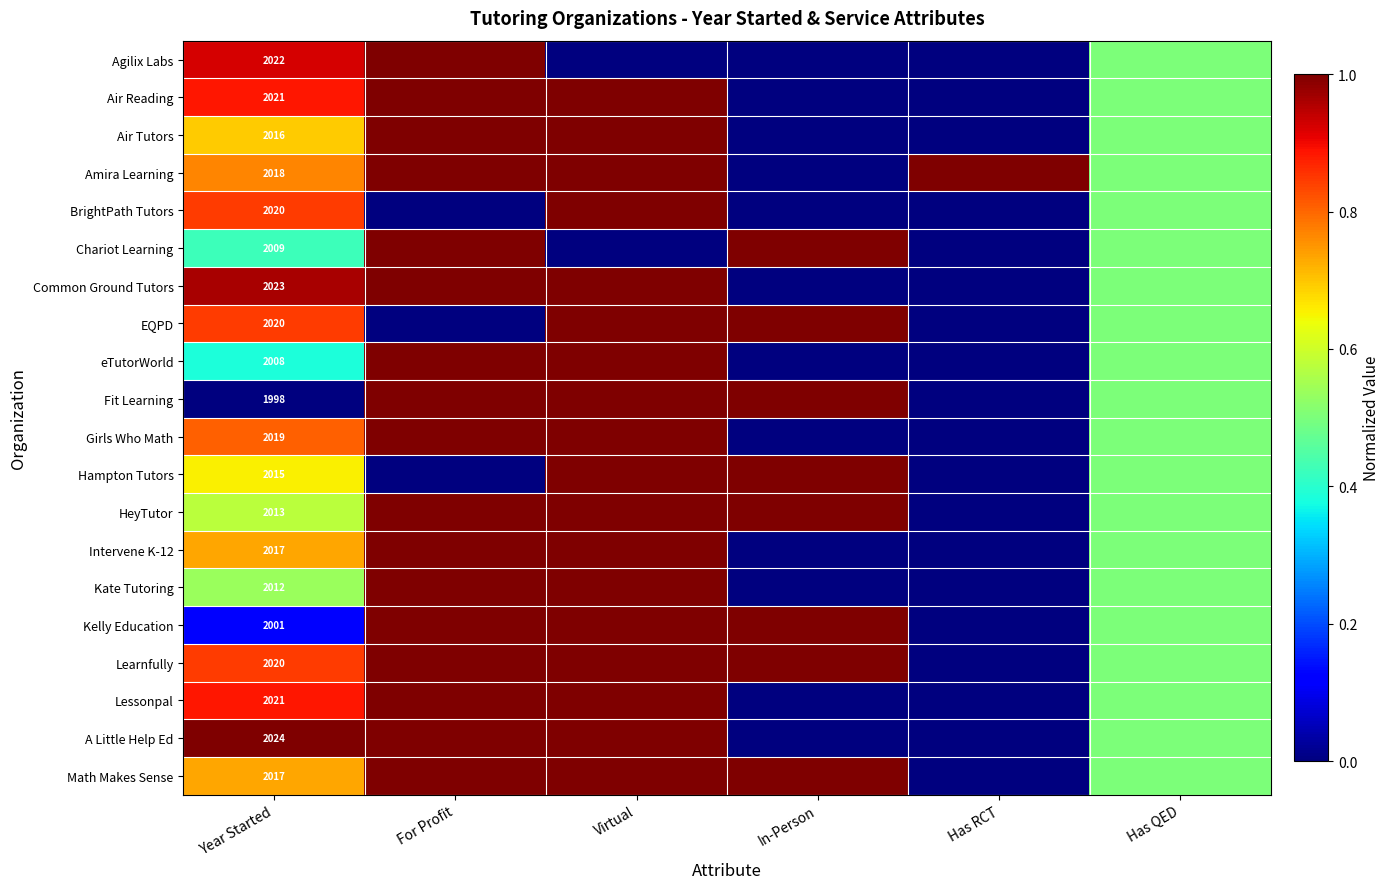

What is the difference between the highest and lowest values at For Profit?

1.0